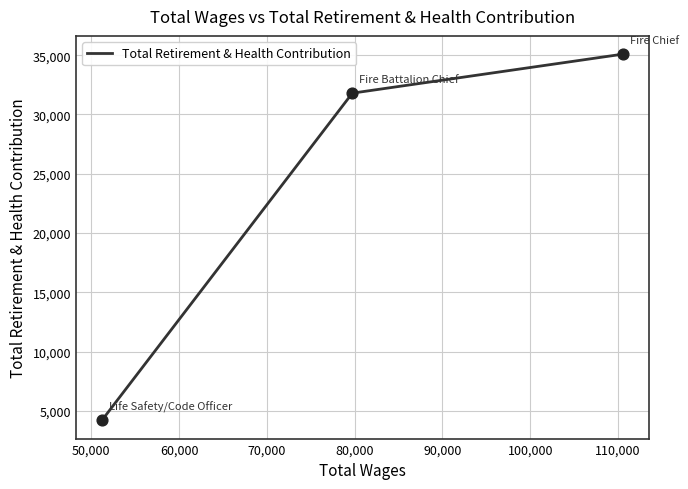

Between 60,000 and 50,000, which is larger?

50,000